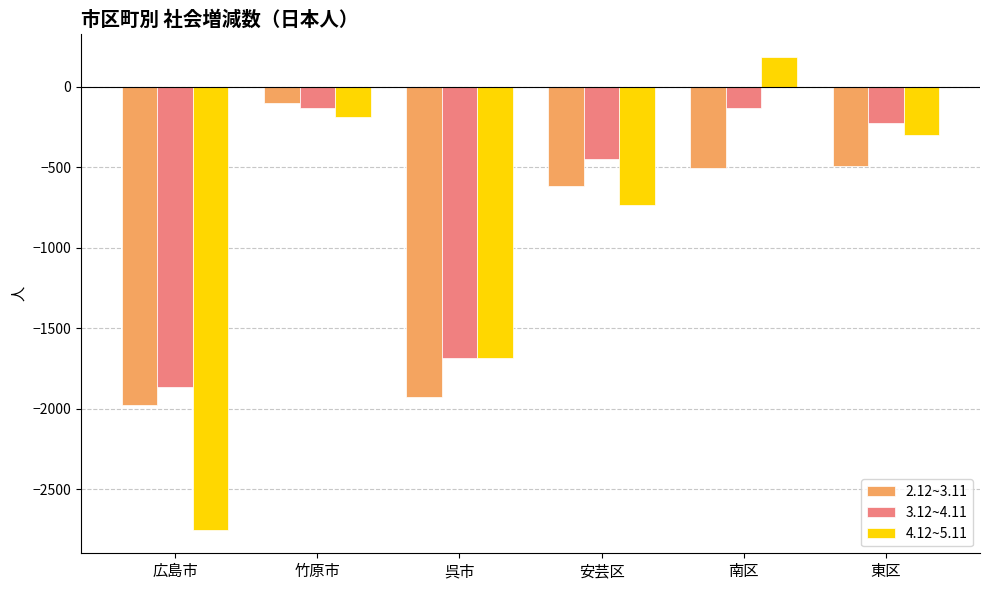

What is the minimum value for 3.12~4.11?

-1865